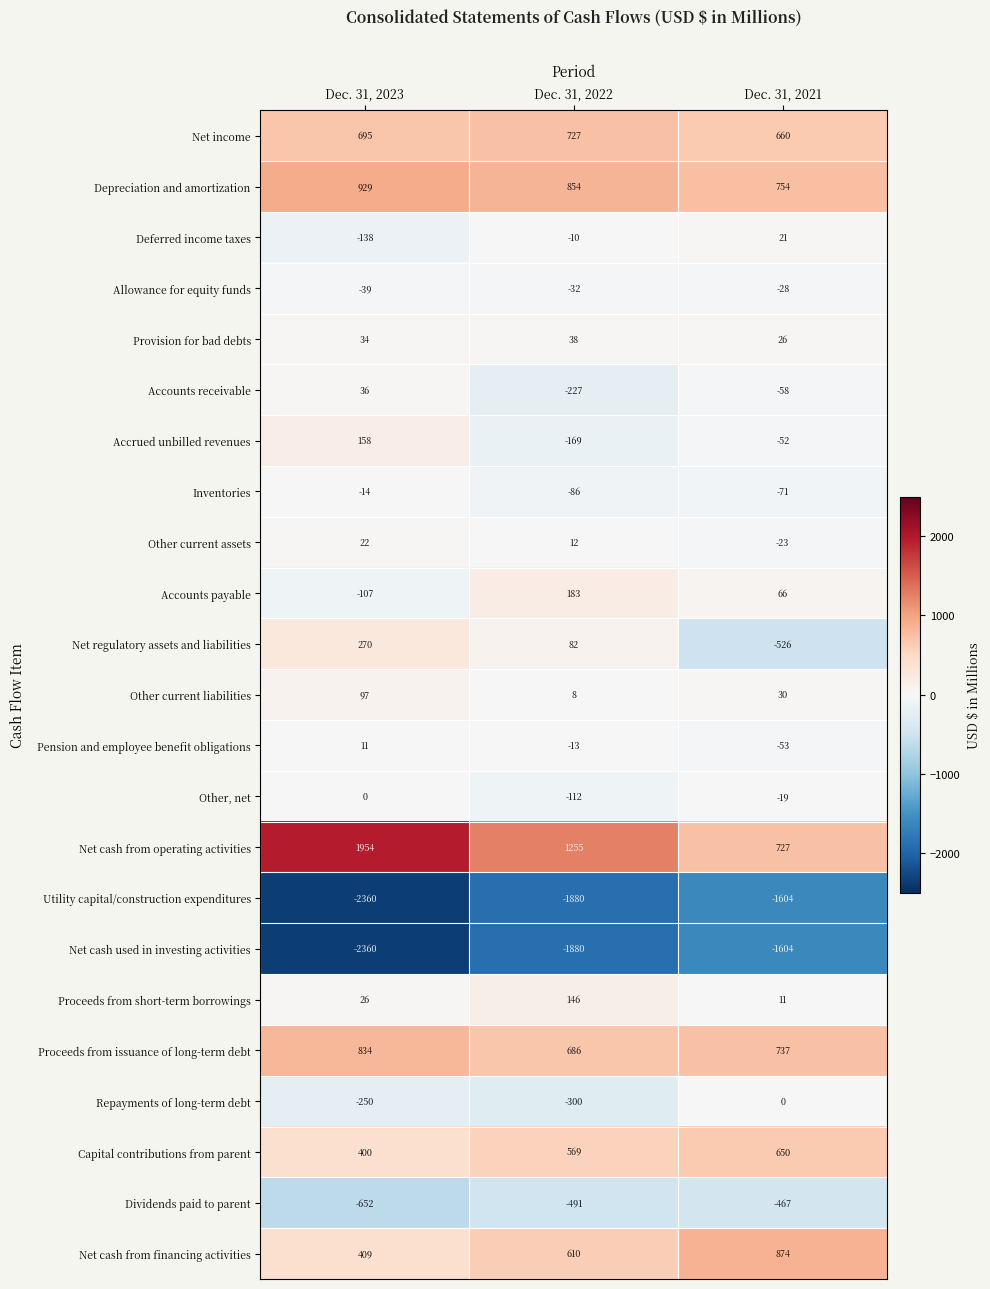

What is the average value of the Net regulatory assets and liabilities series?

-58